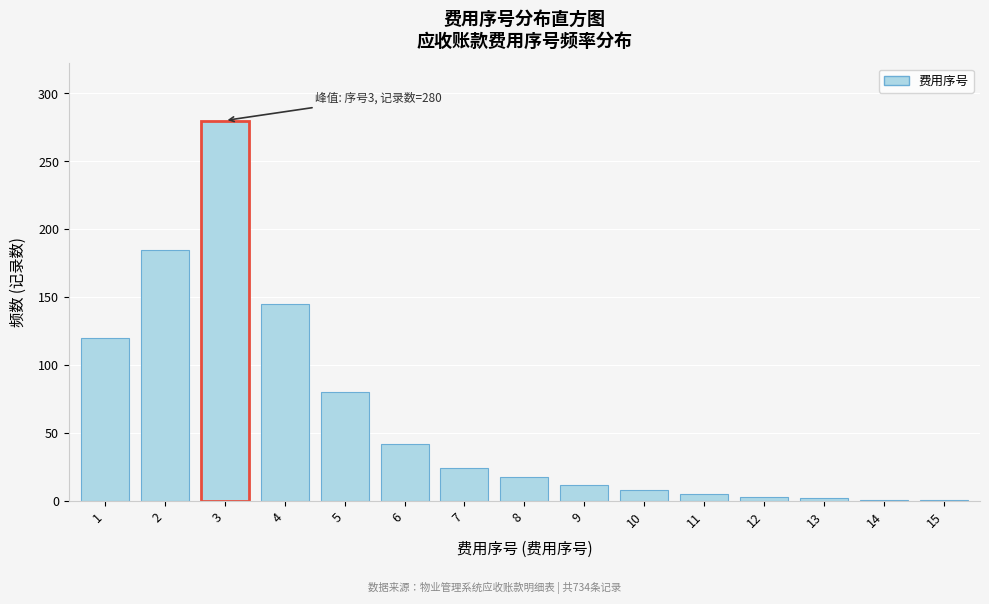

What is the difference between the second highest and minimum values?

184